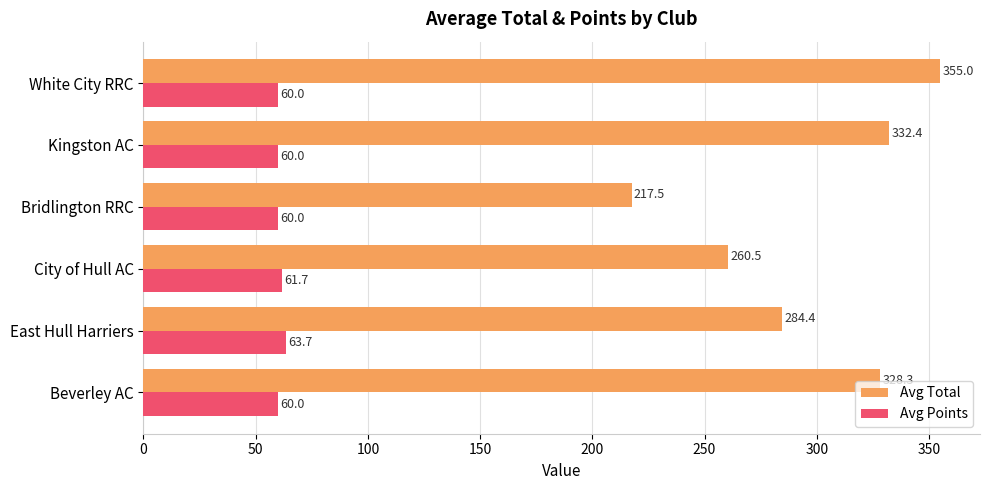

At which label is Avg Points closest to 61?

City of Hull AC